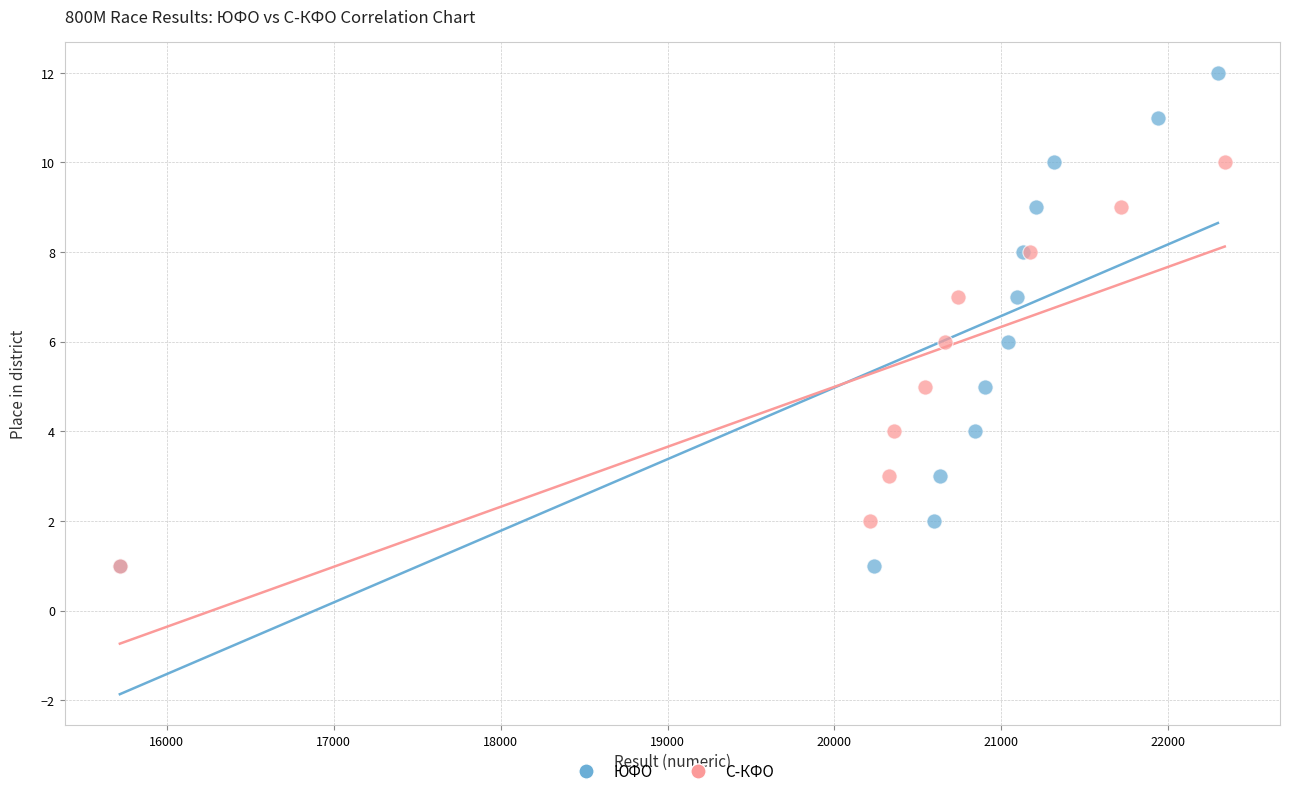

Which series contains the highest Y value?

ЮФО